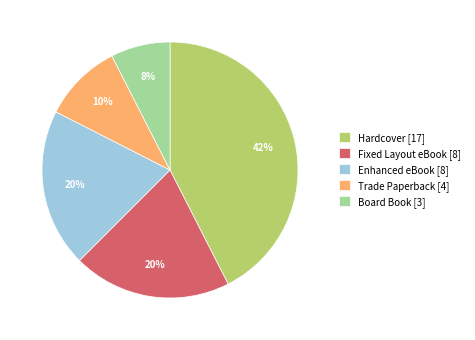

Which category has the biggest portion of the pie?

Hardcover